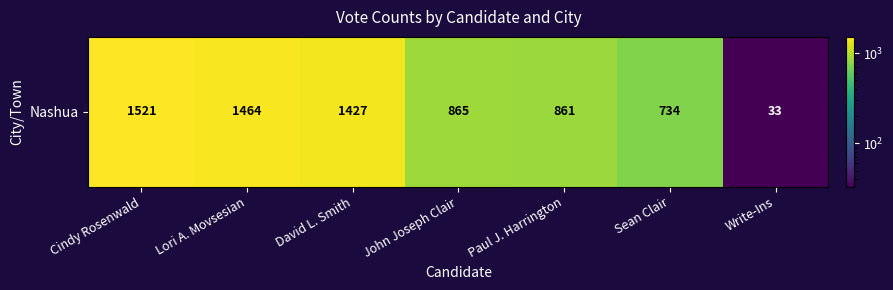

Which category has the highest value across all series?

Cindy Rosenwald